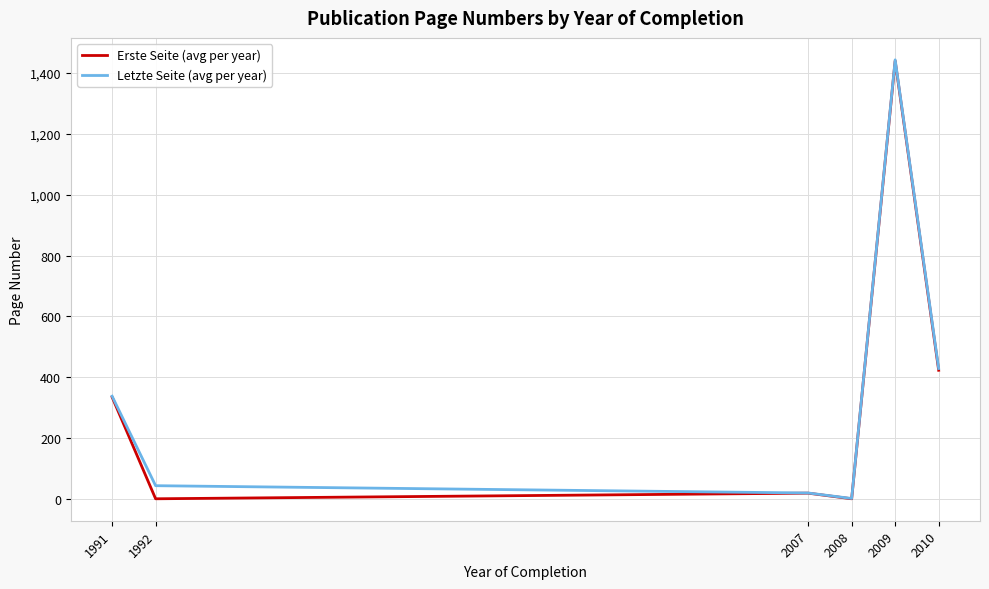

What is the maximum value for Erste Seite (avg per year)?

1439.6